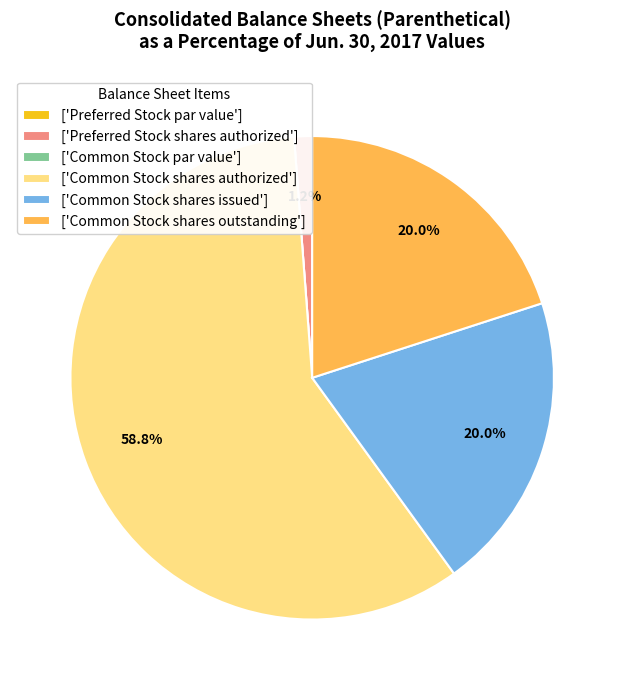

How much of the chart is everything except ['Preferred Stock shares authorized']?

98.8%